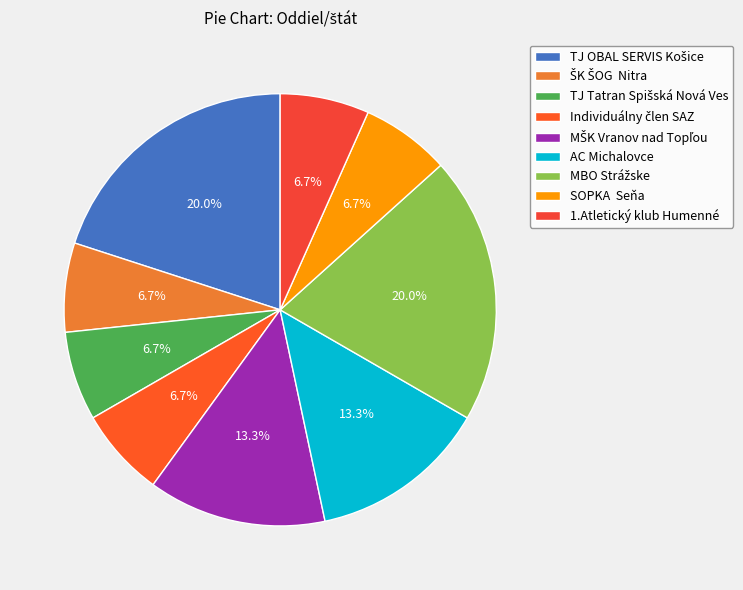

How many segments does this pie chart have?

9